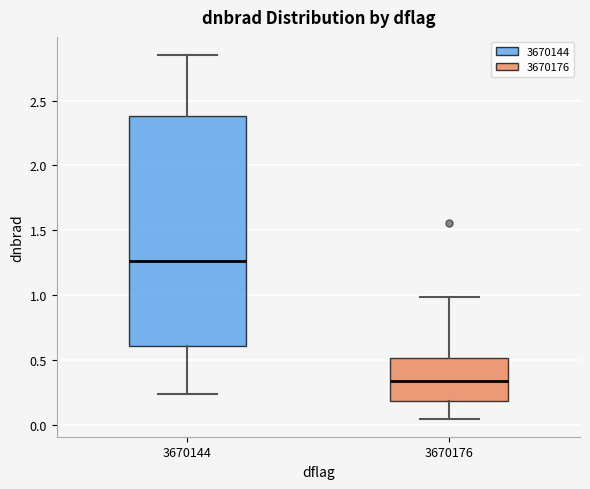

Where does the upper whisker of the box at x = 3670144 end on the y-axis? The values are not printed on the chart, so give them approximately, as read against the axis.

2.85